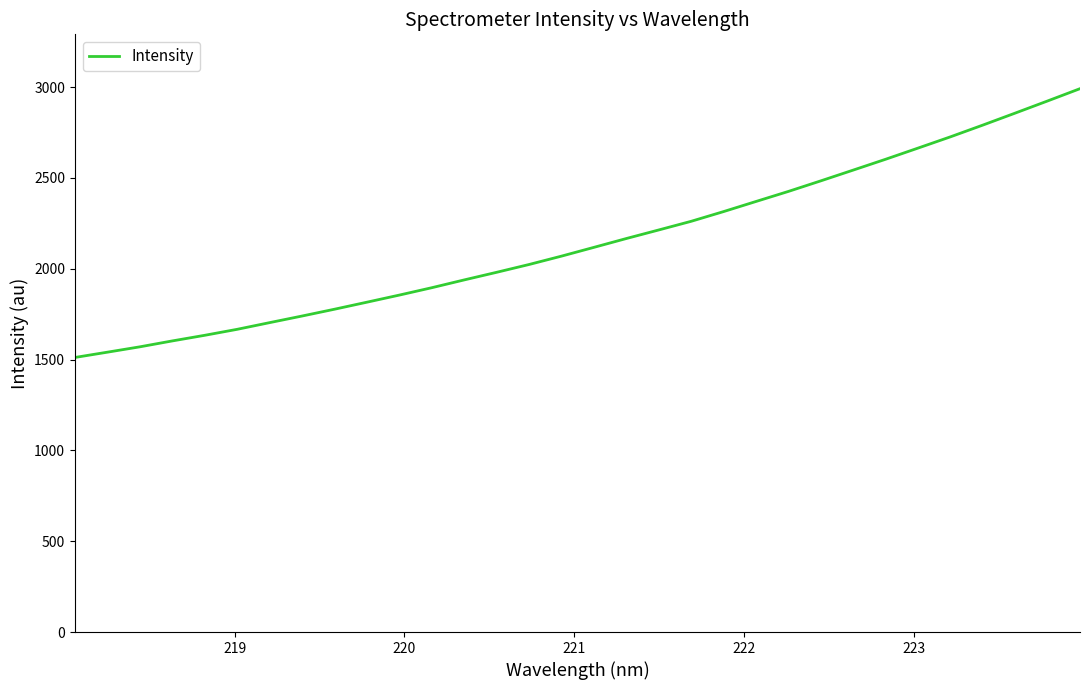

How many values are below 2118?

16